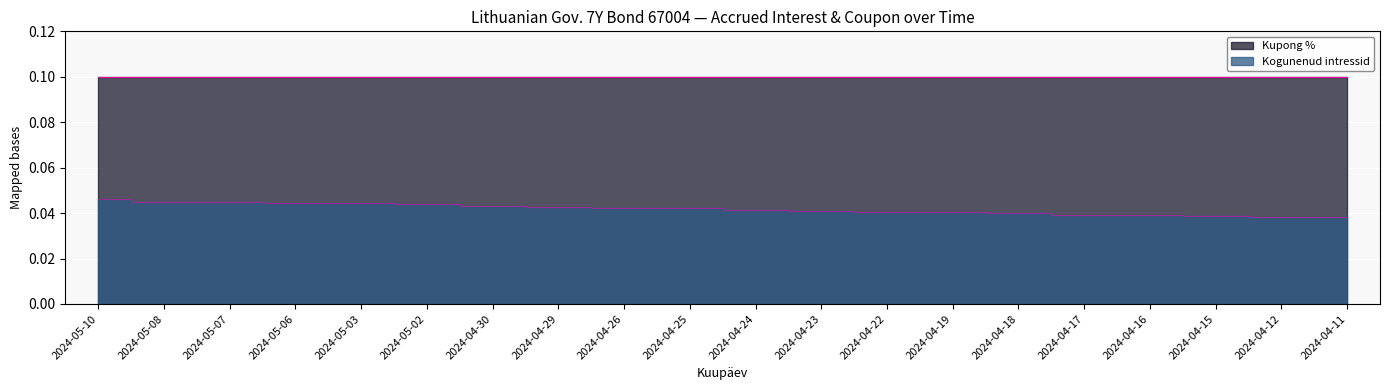

True or false: the data has more than 1 interior local peaks.

False